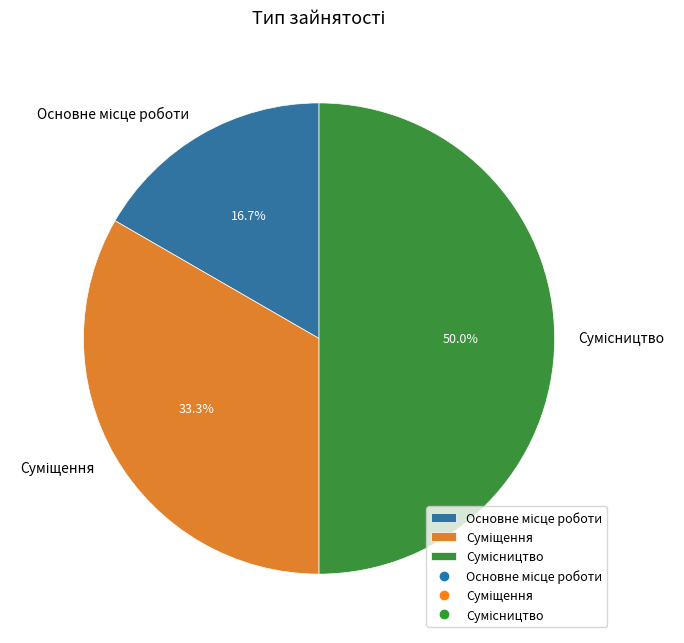

How many slices are in this pie chart?

3